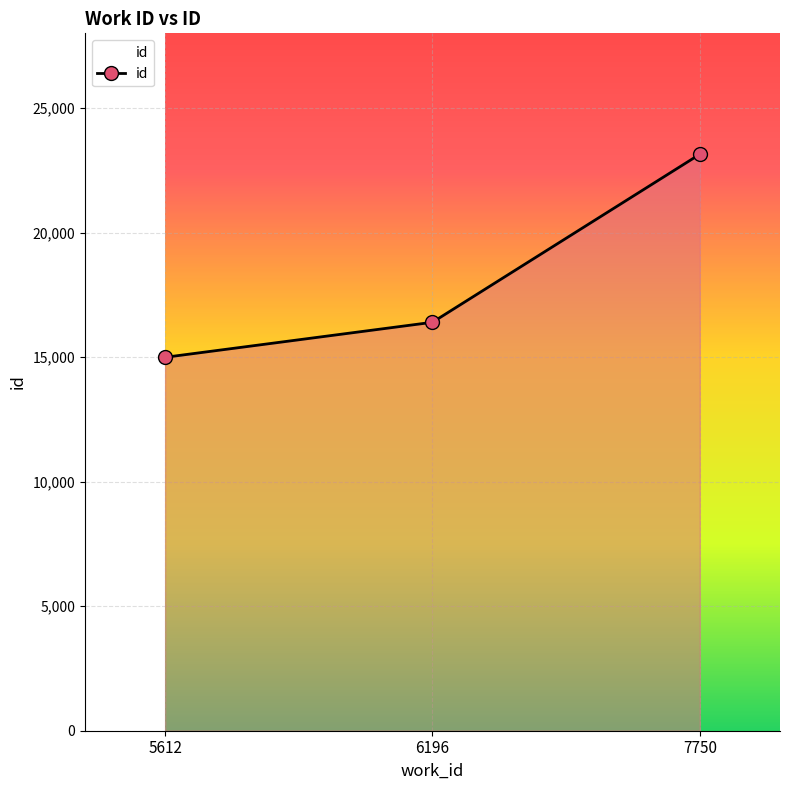

Reading right to left, what are all the values shown in this chart?

23145	16399	14993